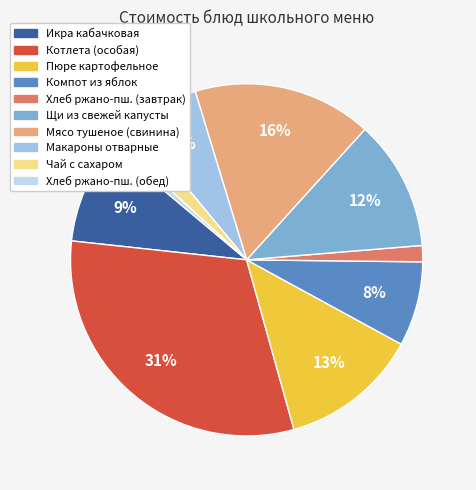

Is Мясо тушеное (свинина) the majority of the pie?

No